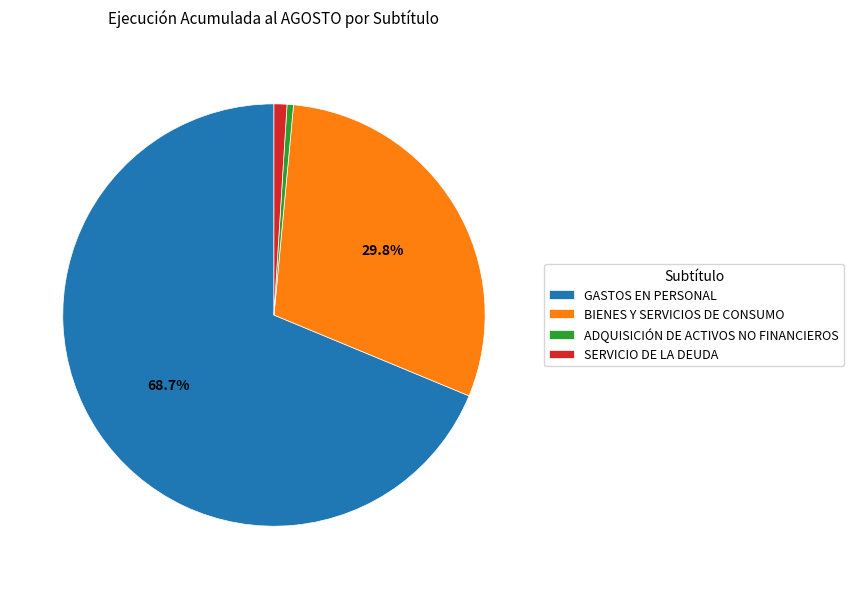

True or false: SERVICIO DE LA DEUDA accounts for 10% of the total.

False